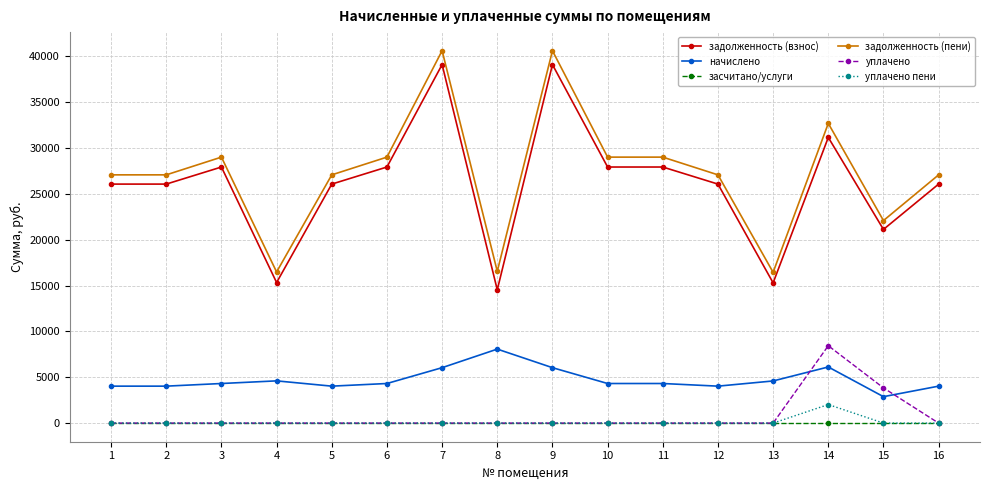

What is the difference between the highest and lowest values at 9?

40627.4